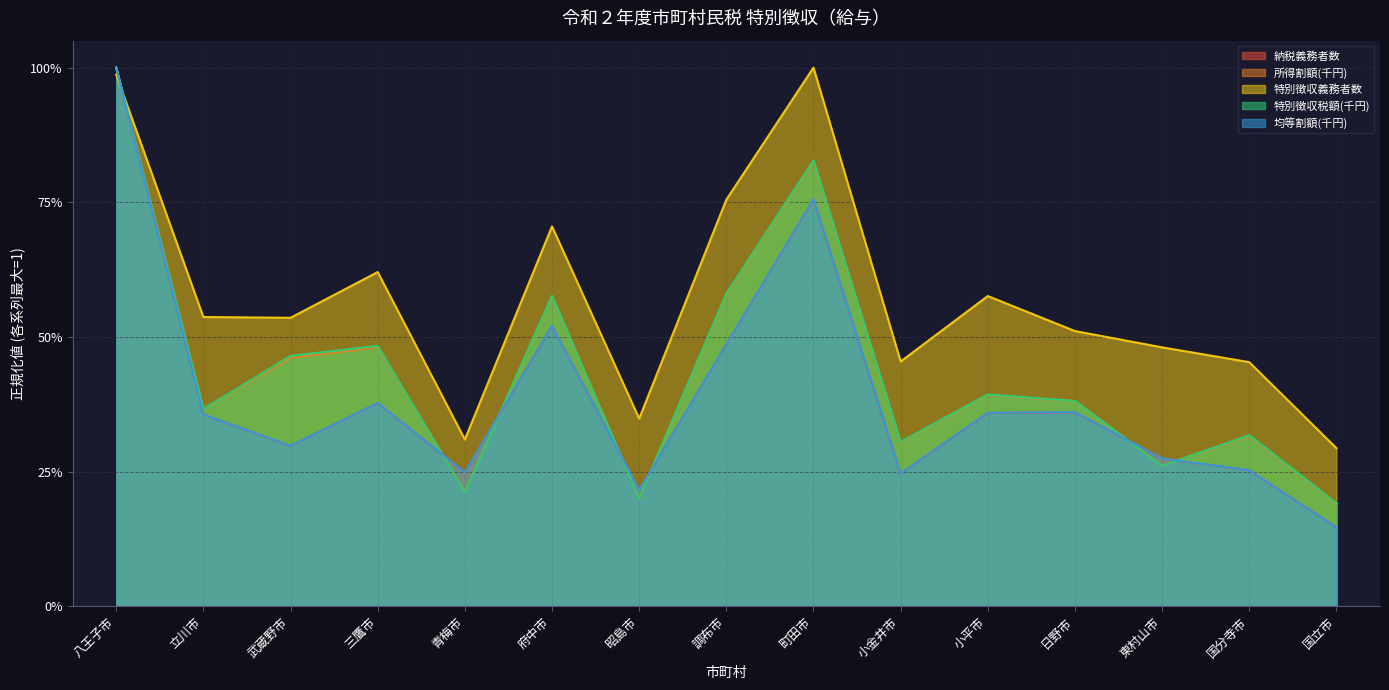

What is the label of the 10th point from the right?

府中市